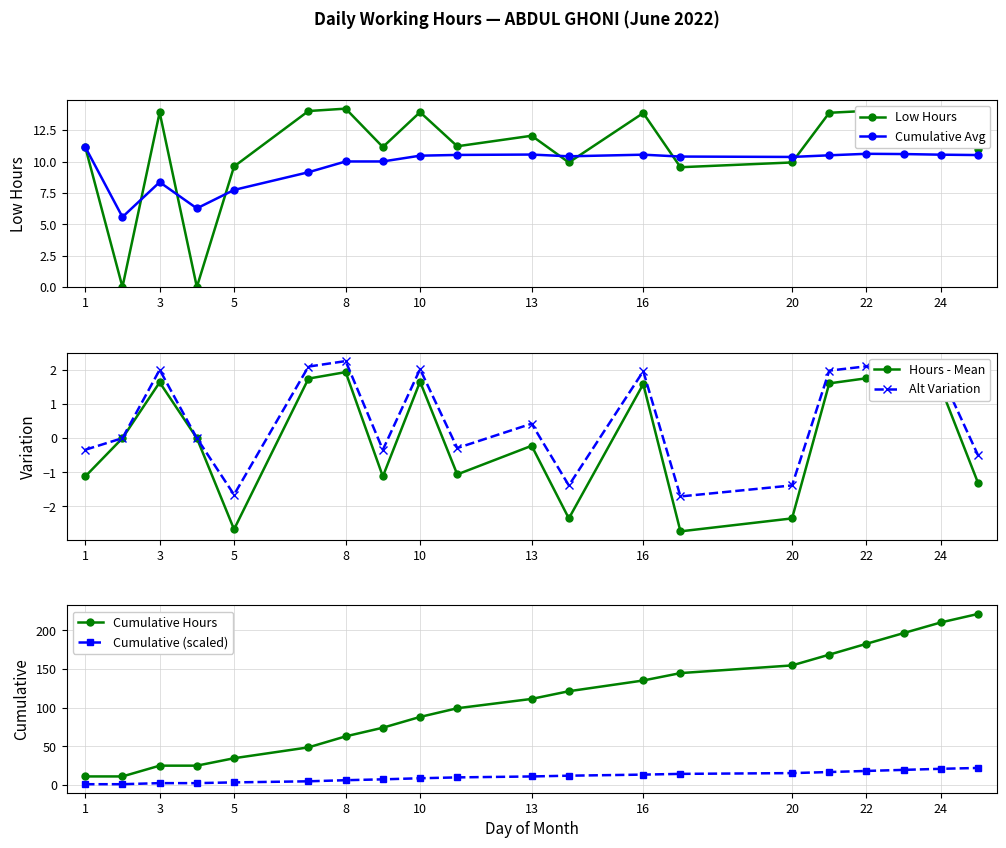

How many lines are shown in the chart?

6